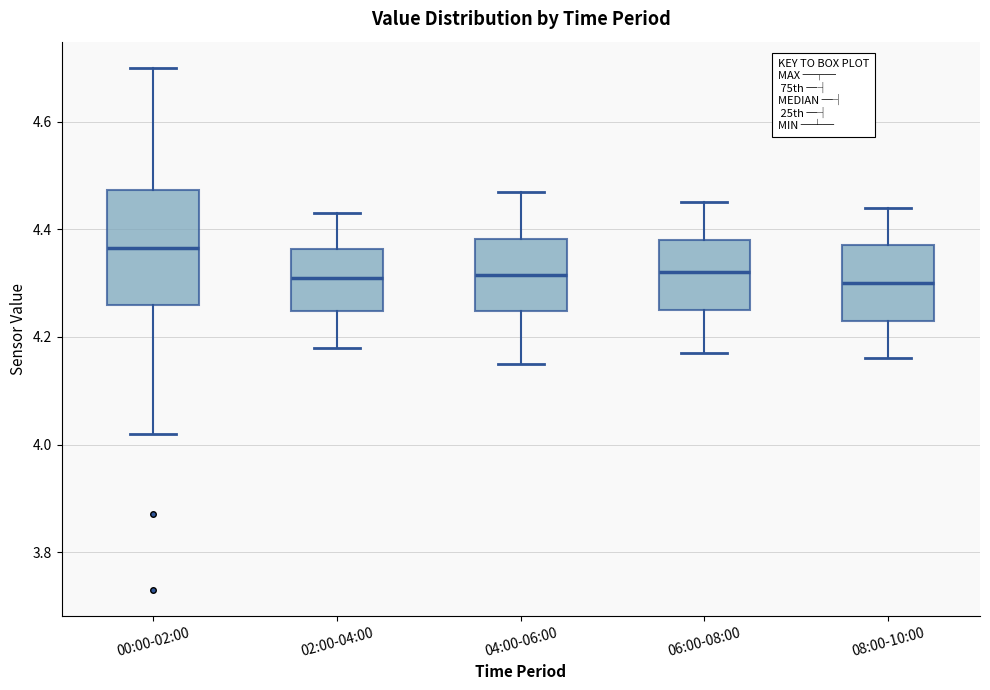

Which box has the highest median line?

00:00-02:00